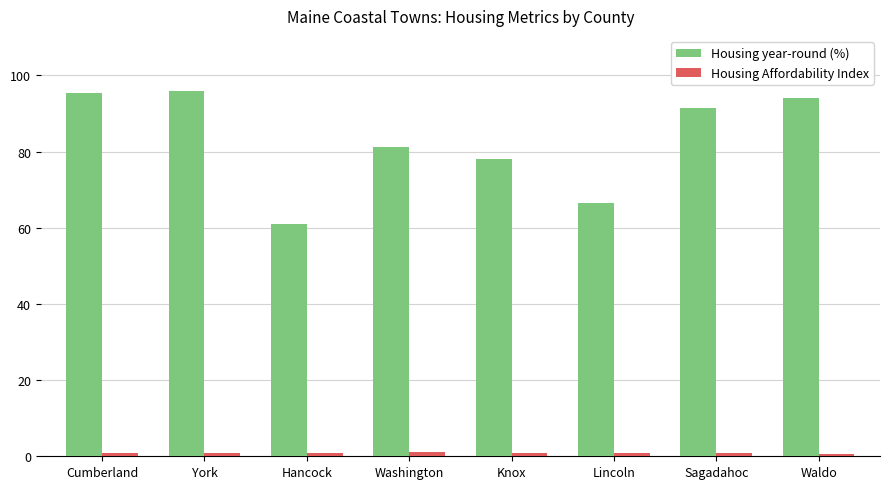

How many bars are there in each group?

2